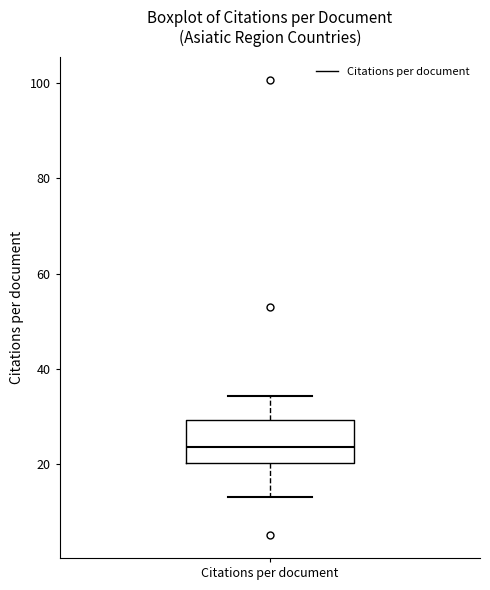

Transcribe this box plot: give where the median line is, the range the box spans, and where the two whiskers end, as read against the y-axis. The values are not printed on the chart, so give them approximately, as read against the axis.

median 24, box 20 to 30, whiskers 14 to 34